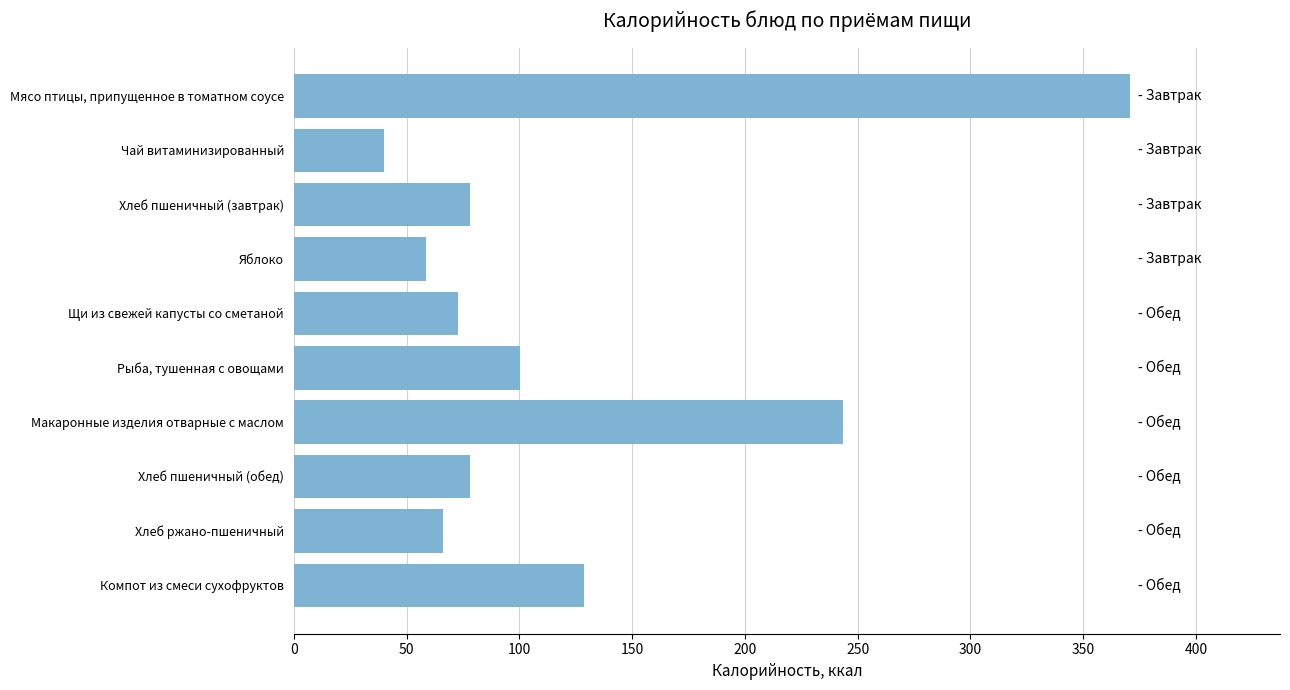

The chart shows a value of 78.0 at Хлеб пшеничный (завтрак). True or false?

True